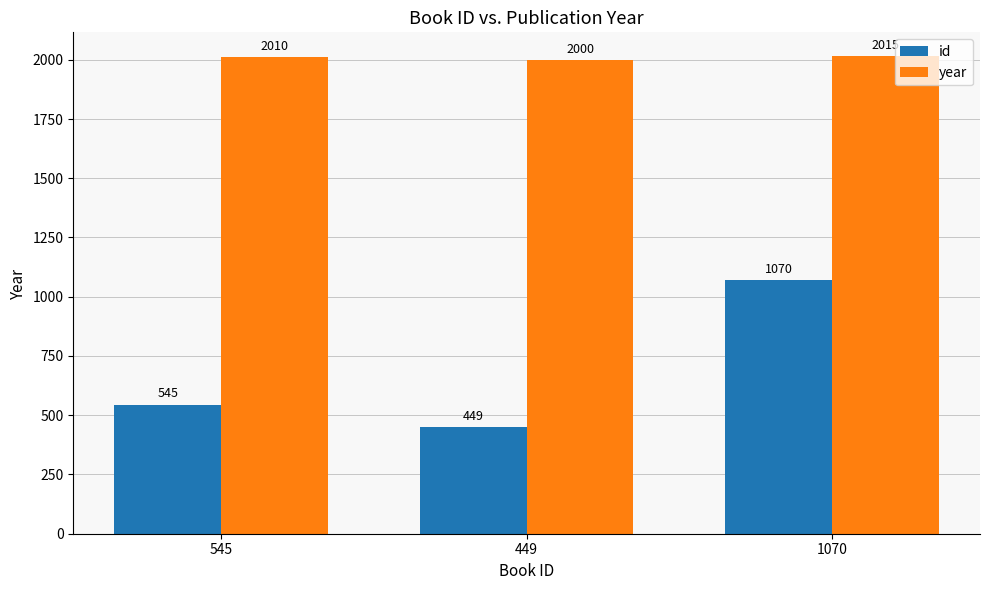

What is the sum of all id values?

2064